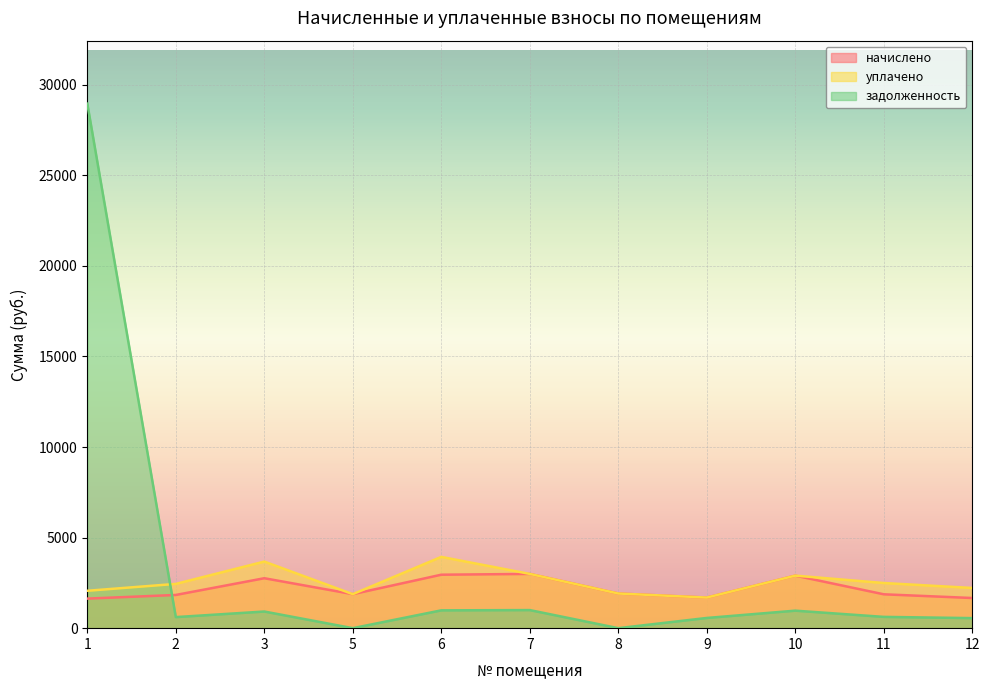

What is the sum of the уплачено values at 2 and 8?

4357.6